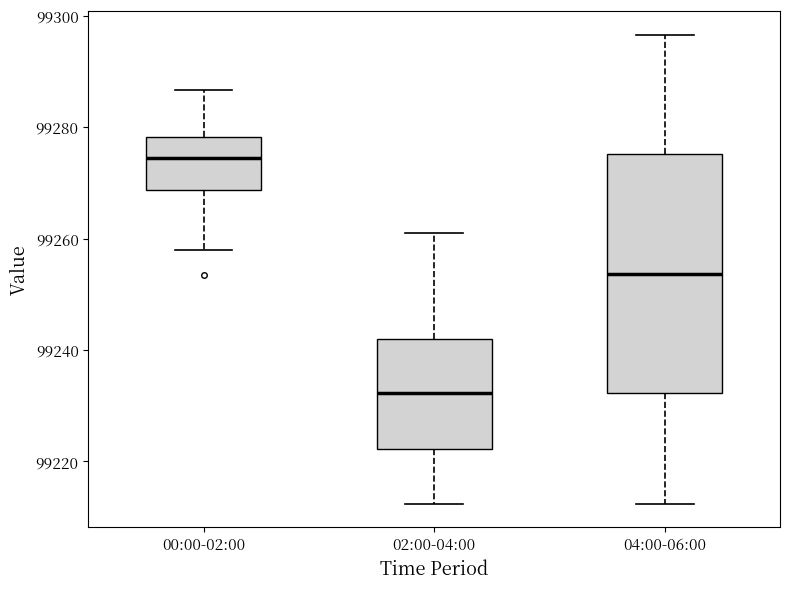

Which box is the tallest, from its lower edge to its upper edge?

04:00-06:00